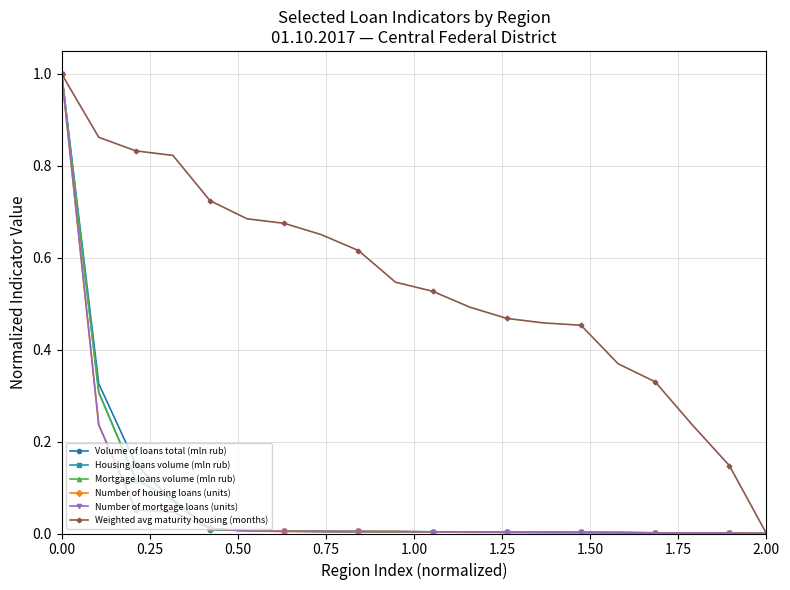

What is the highest value of the Mortgage loans volume (mln rub) series?

1.0